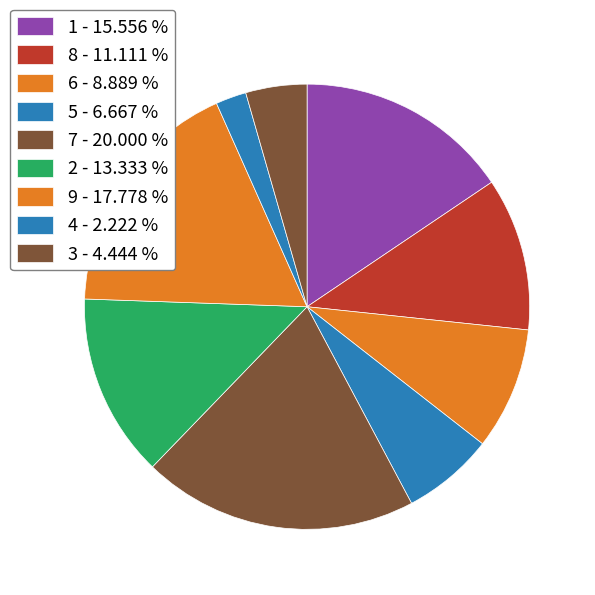

Count the number of slices in the pie.

9